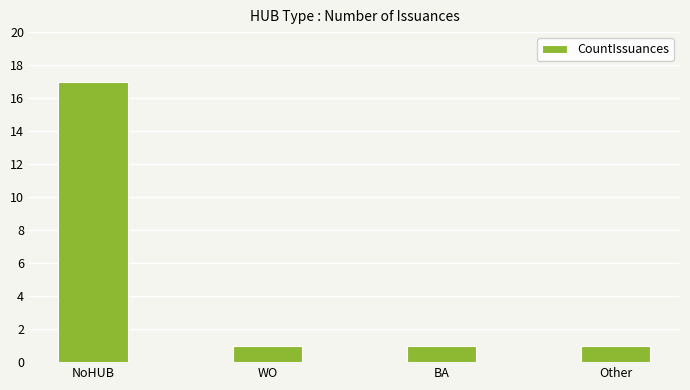

Reading left to right, transcribe all the data shown in this chart.

17	1	1	1